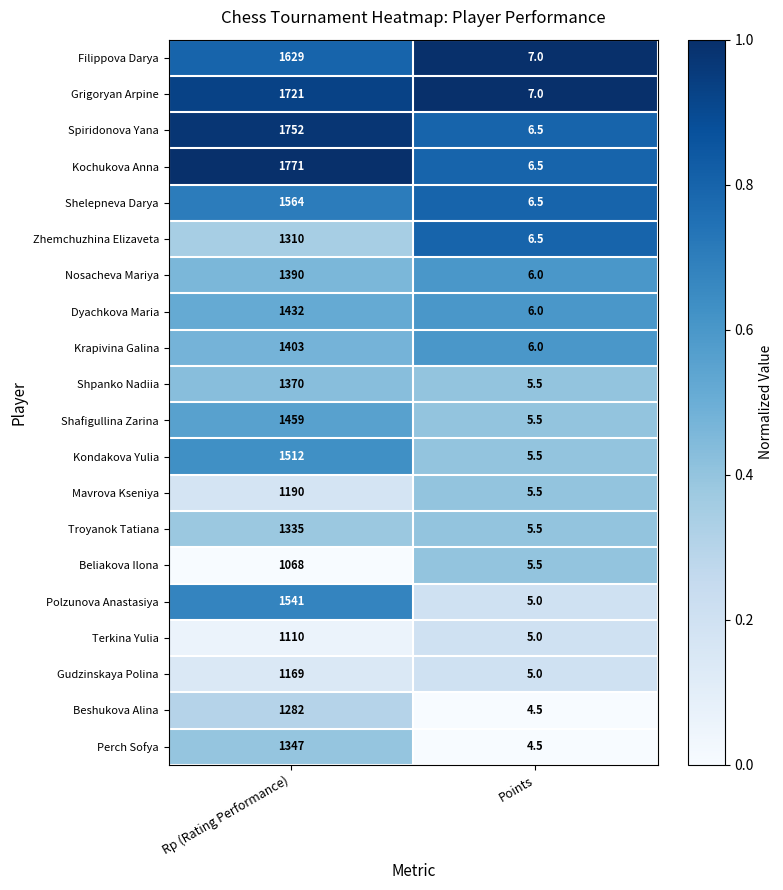

What is the difference between the Shelepneva Darya values at Rp (Rating Performance) and Points?

1557.5